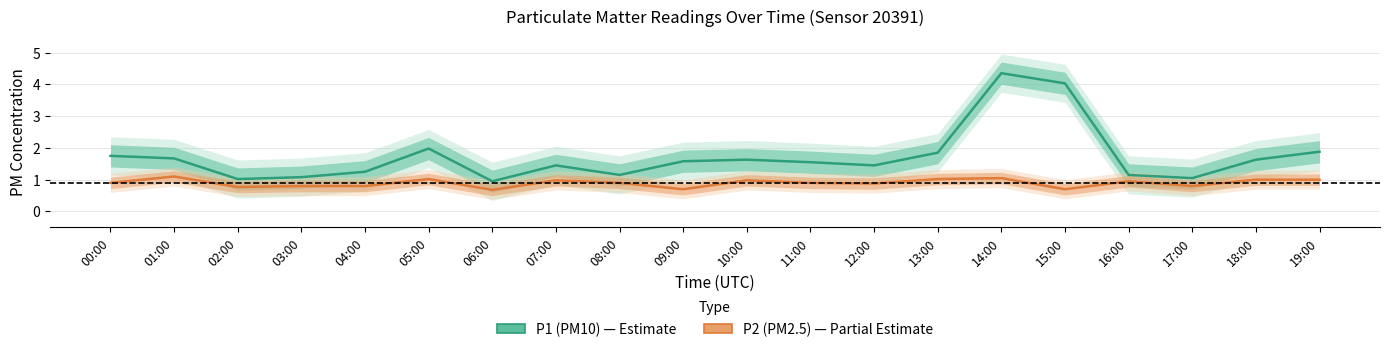

What is the difference between the second highest and minimum values in the P2 (PM2.5) series?

0.4